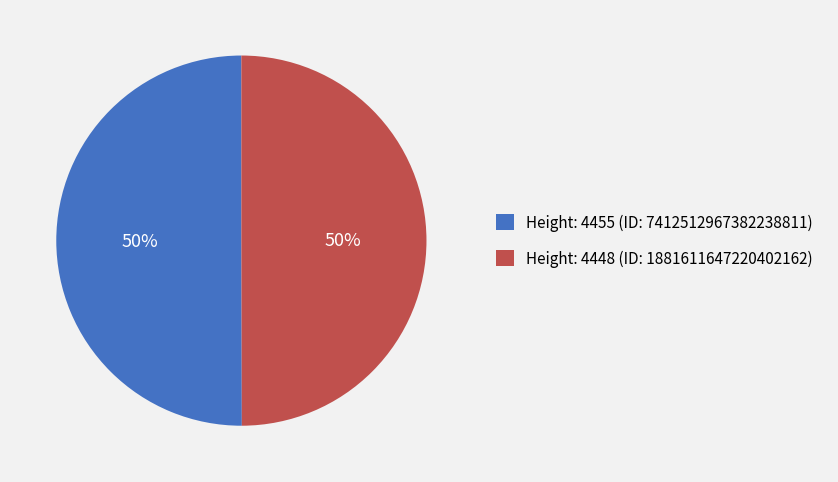

What percentage is the Height: 4455 slice, to the nearest percent?

50%